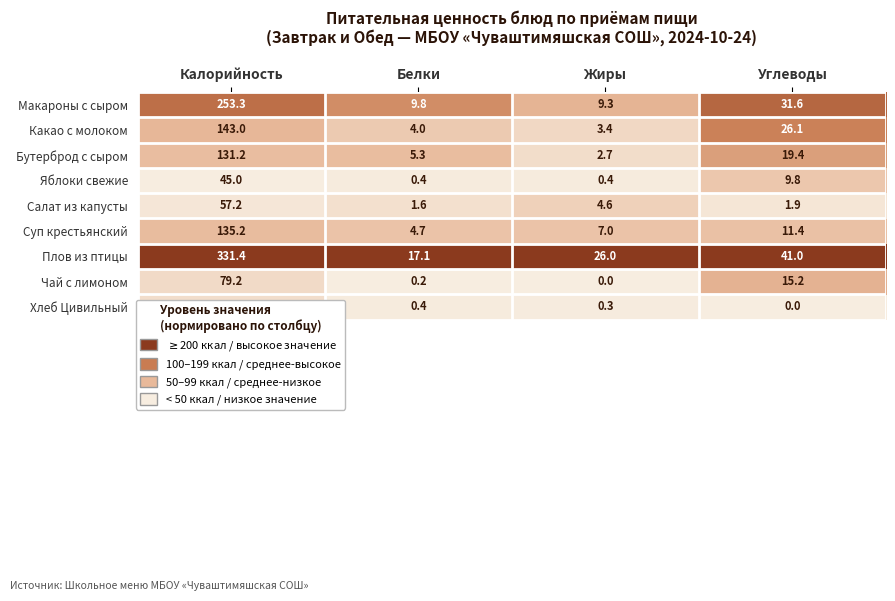

Between Калорийность and Белки, which series saw the biggest shift?

Плов из птицы